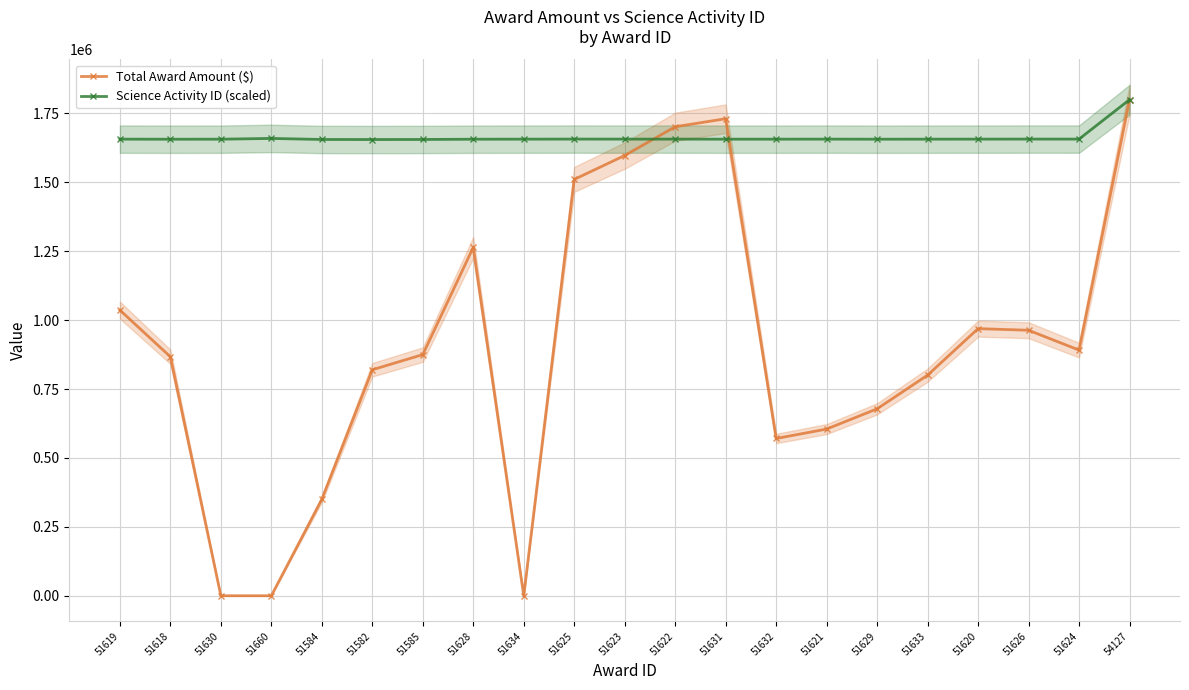

At which category does Science Activity ID (scaled) reach its first local peak?

51660